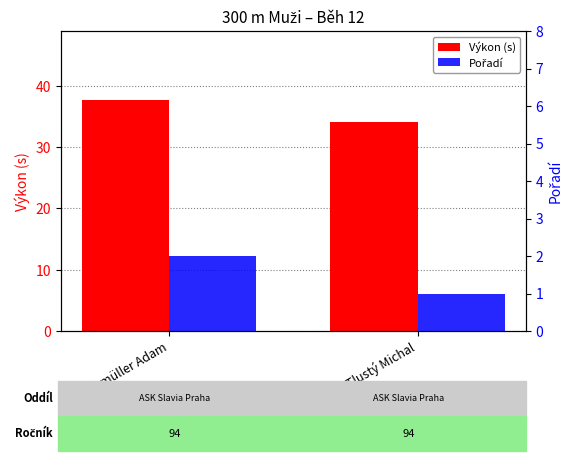

Rank the series at Grabmüller Adam from highest to lowest value.

Výkon (s), Pořadí